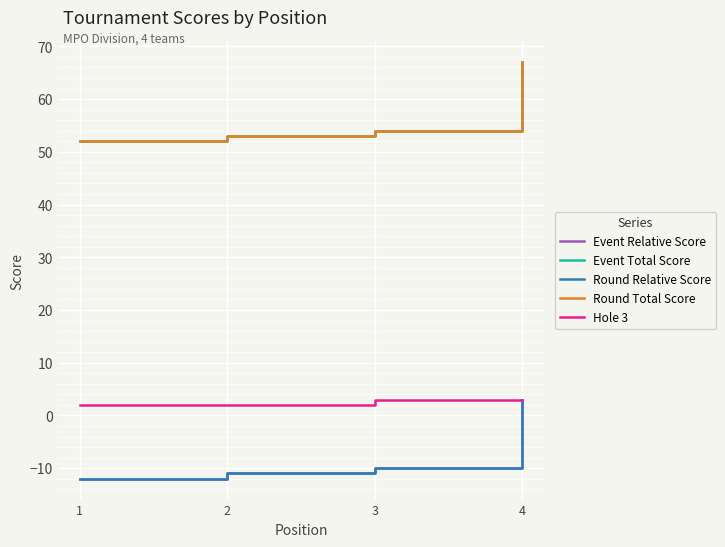

True or false: Event Total Score has more than 1 points higher than both neighbors.

False